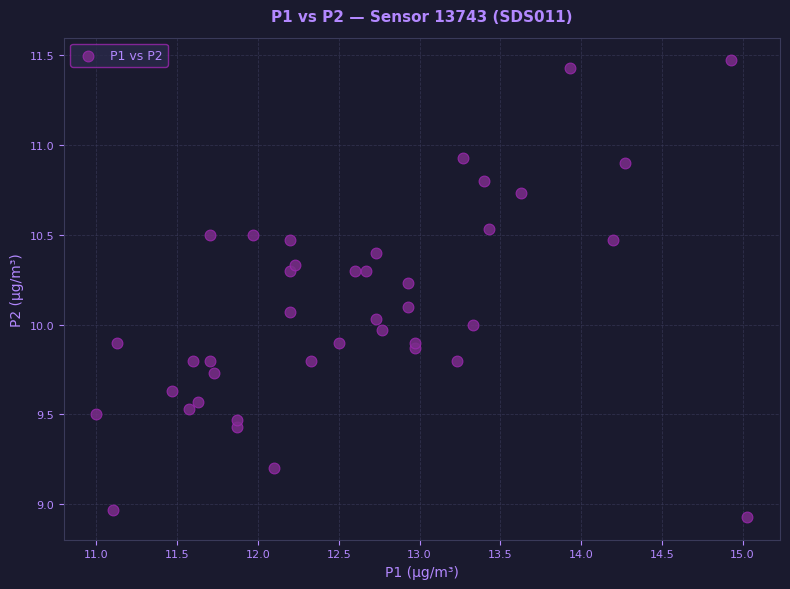

What is the range of X values (max minus min)?

4.0